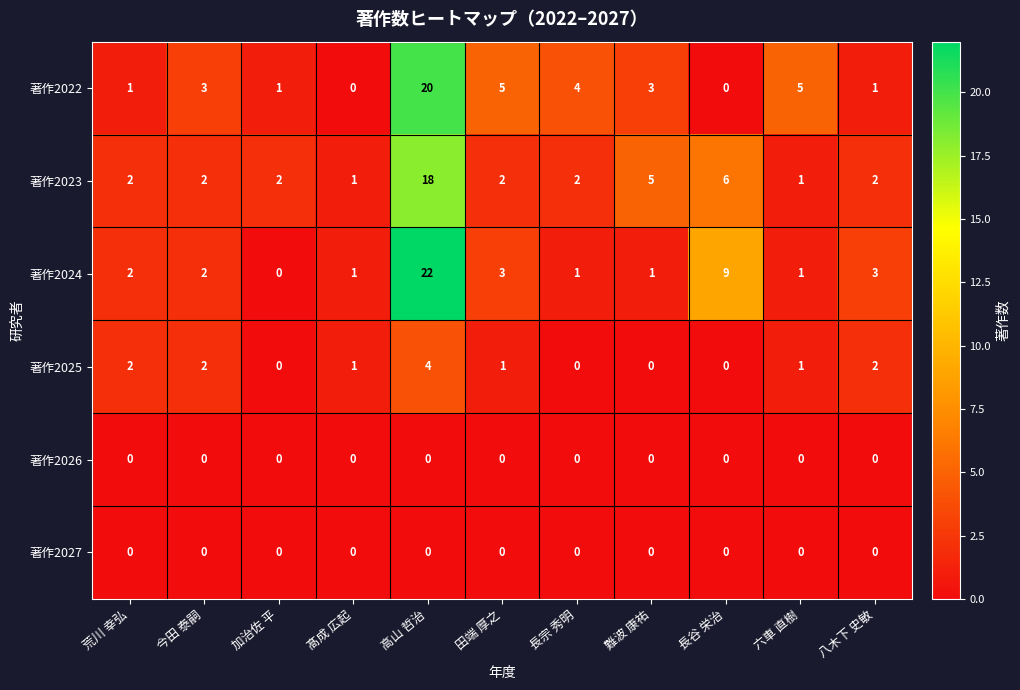

What is the sum of all 著作2022 values?

43